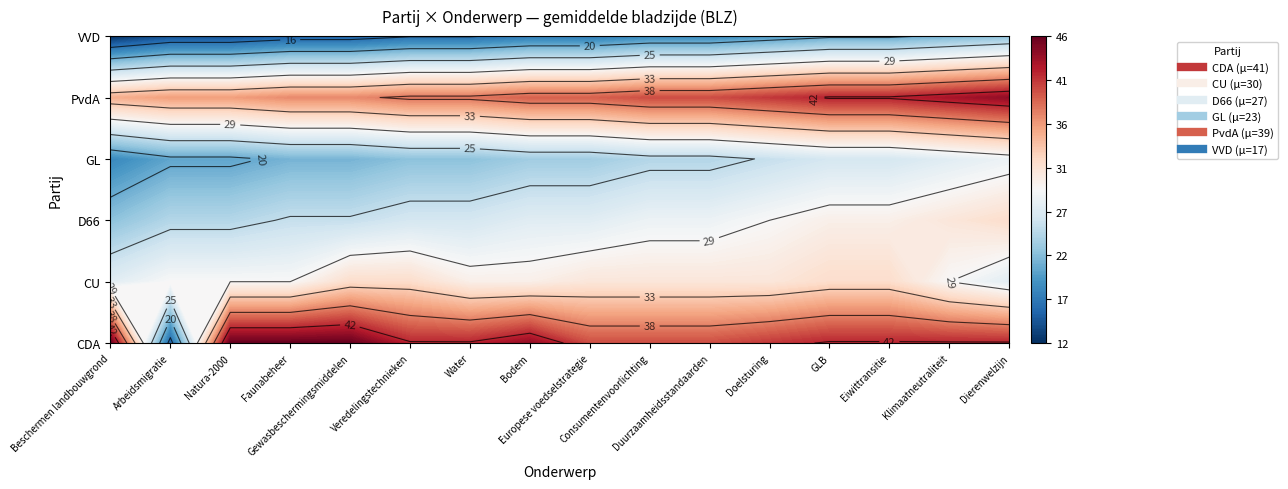

Rank the series by their maximum value, from lowest to highest.

VVD, GL, CU, D66, PvdA, CDA